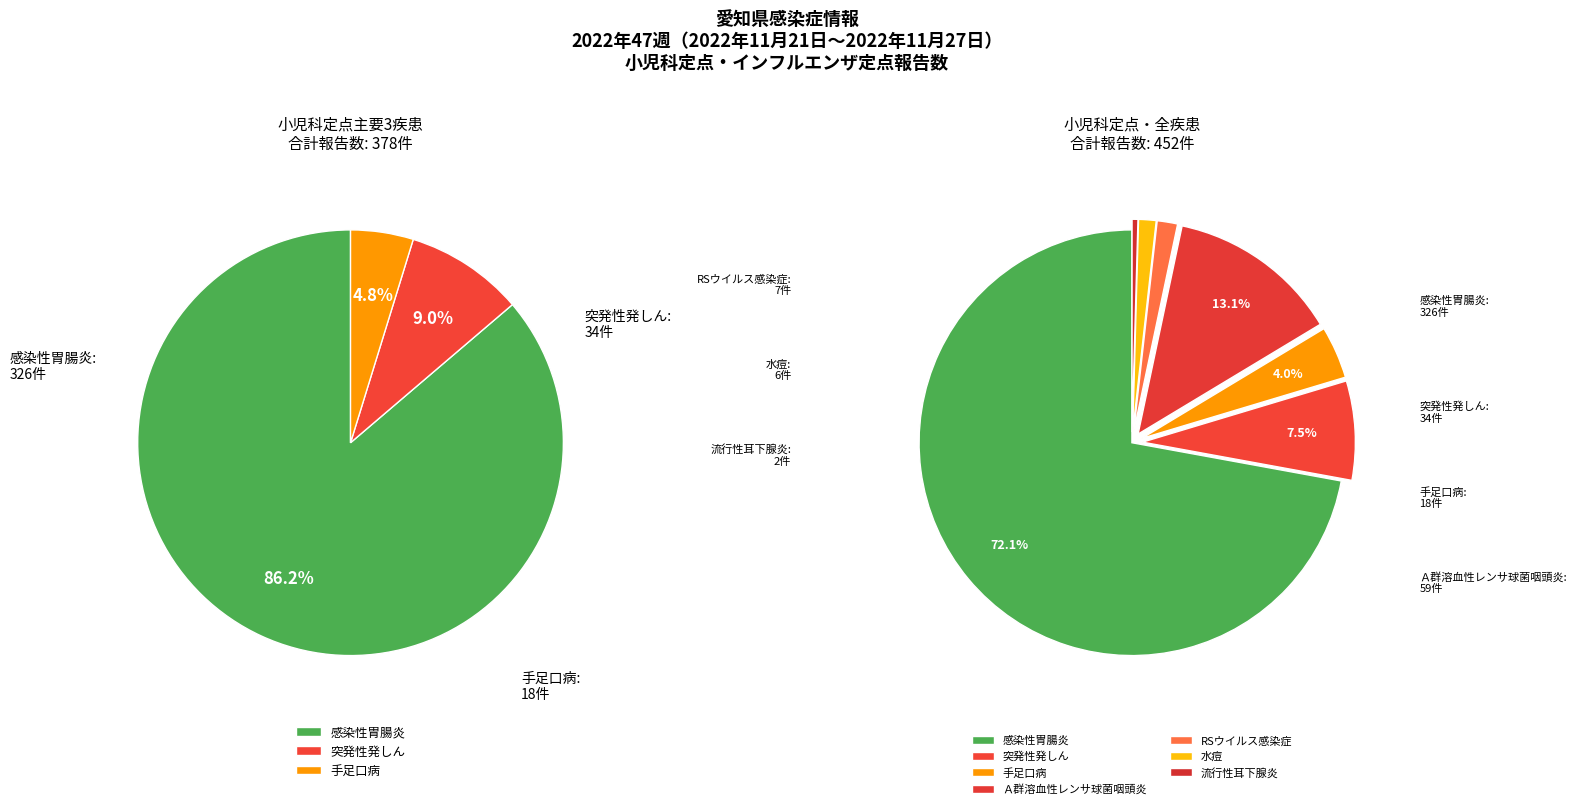

What is the smallest slice in the pie chart?

流行性耳下腺炎